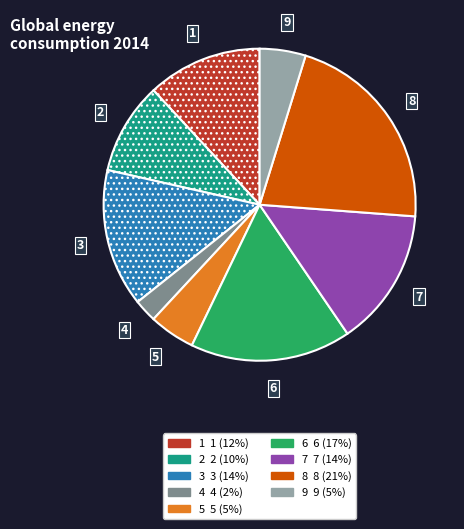

The 4 slice represents 2% of the pie. True or false?

True